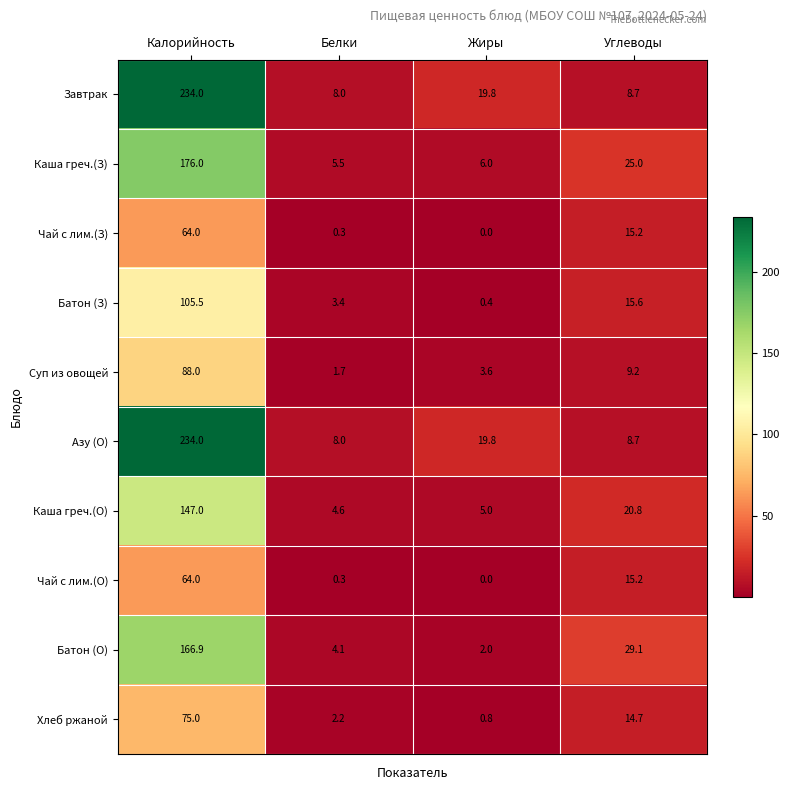

At which label is Азу (О) closest to 121?

Жиры